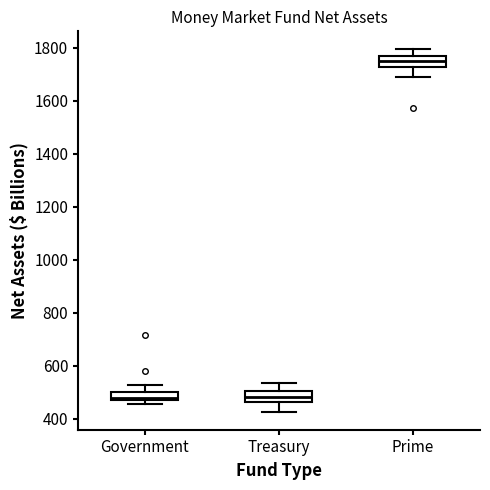

Where does the lower whisker of the box for Prime end on the y-axis? The values are not printed on the chart, so give them approximately, as read against the axis.

1700